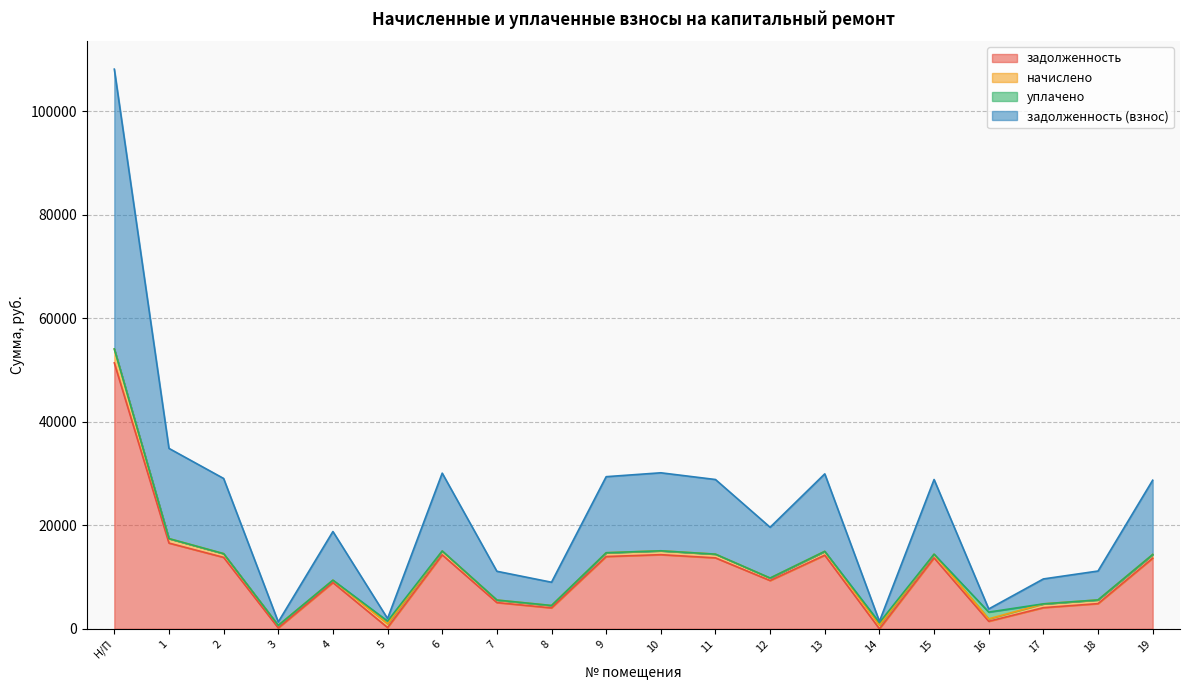

True or false: задолженность and задолженность (взнос) intersect in this chart.

False